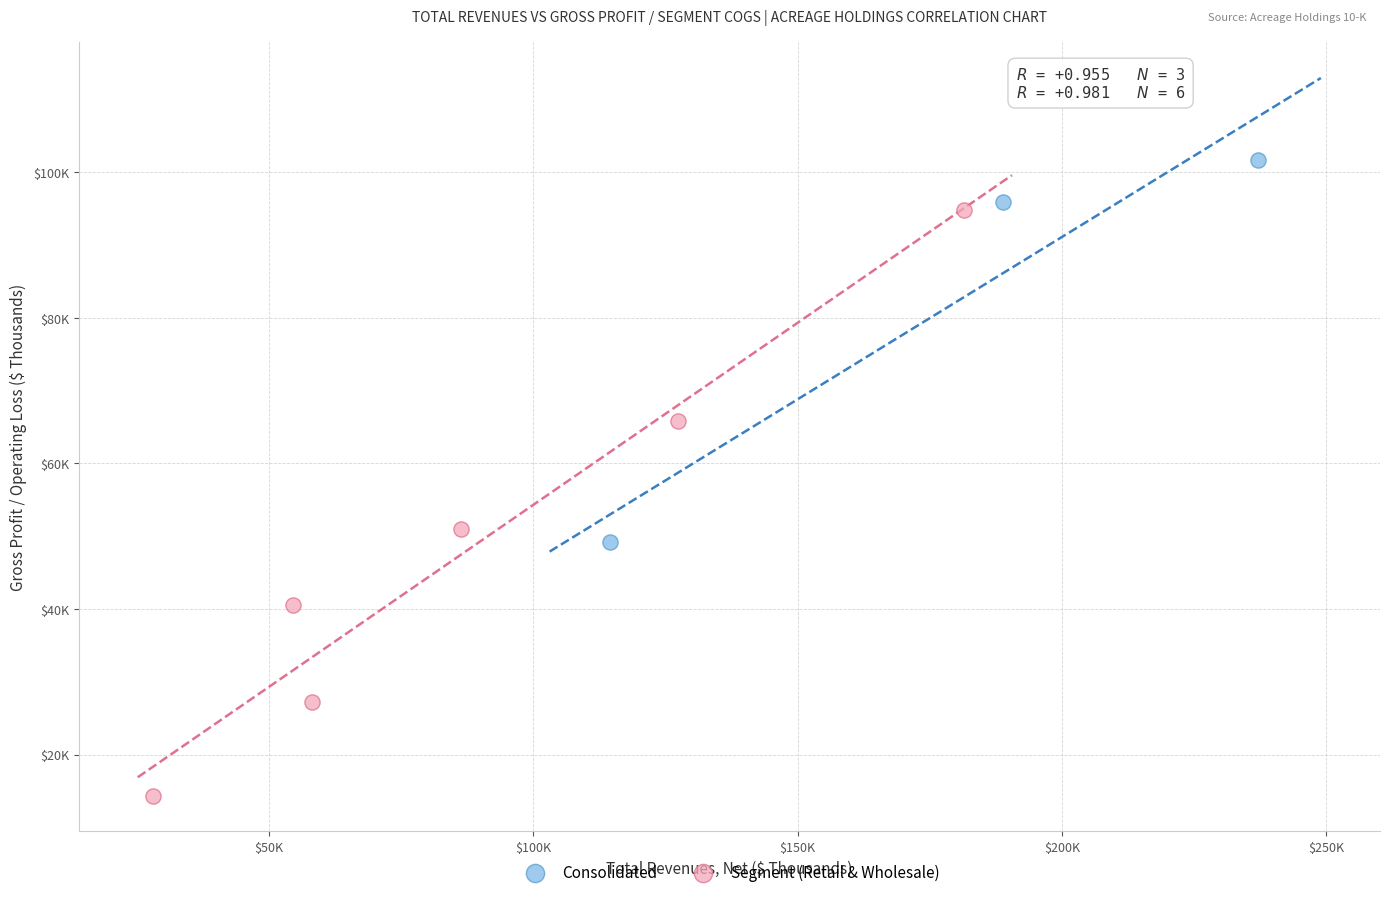

What are all the series names shown in the legend?

Consolidated, Segment (Retail & Wholesale)